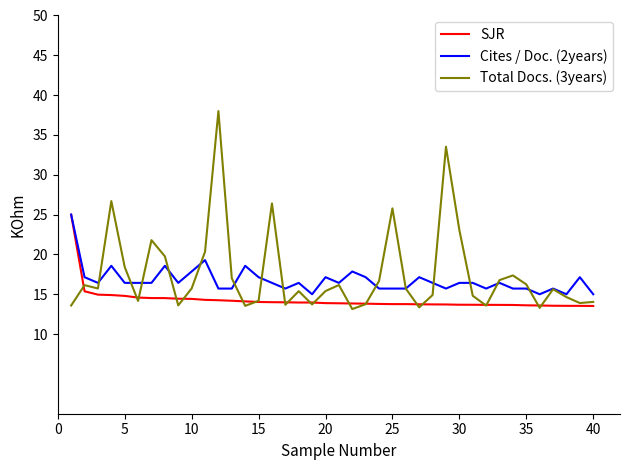

Rank the series by their average value, from lowest to highest.

SJR, Cites / Doc. (2years), Total Docs. (3years)